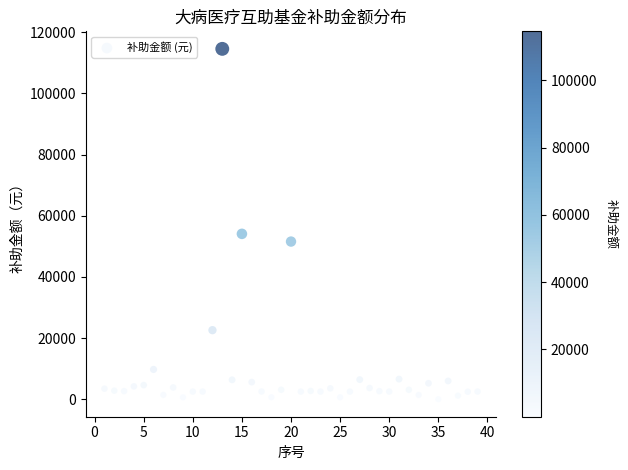

What is the range of X values (max minus min)?

38